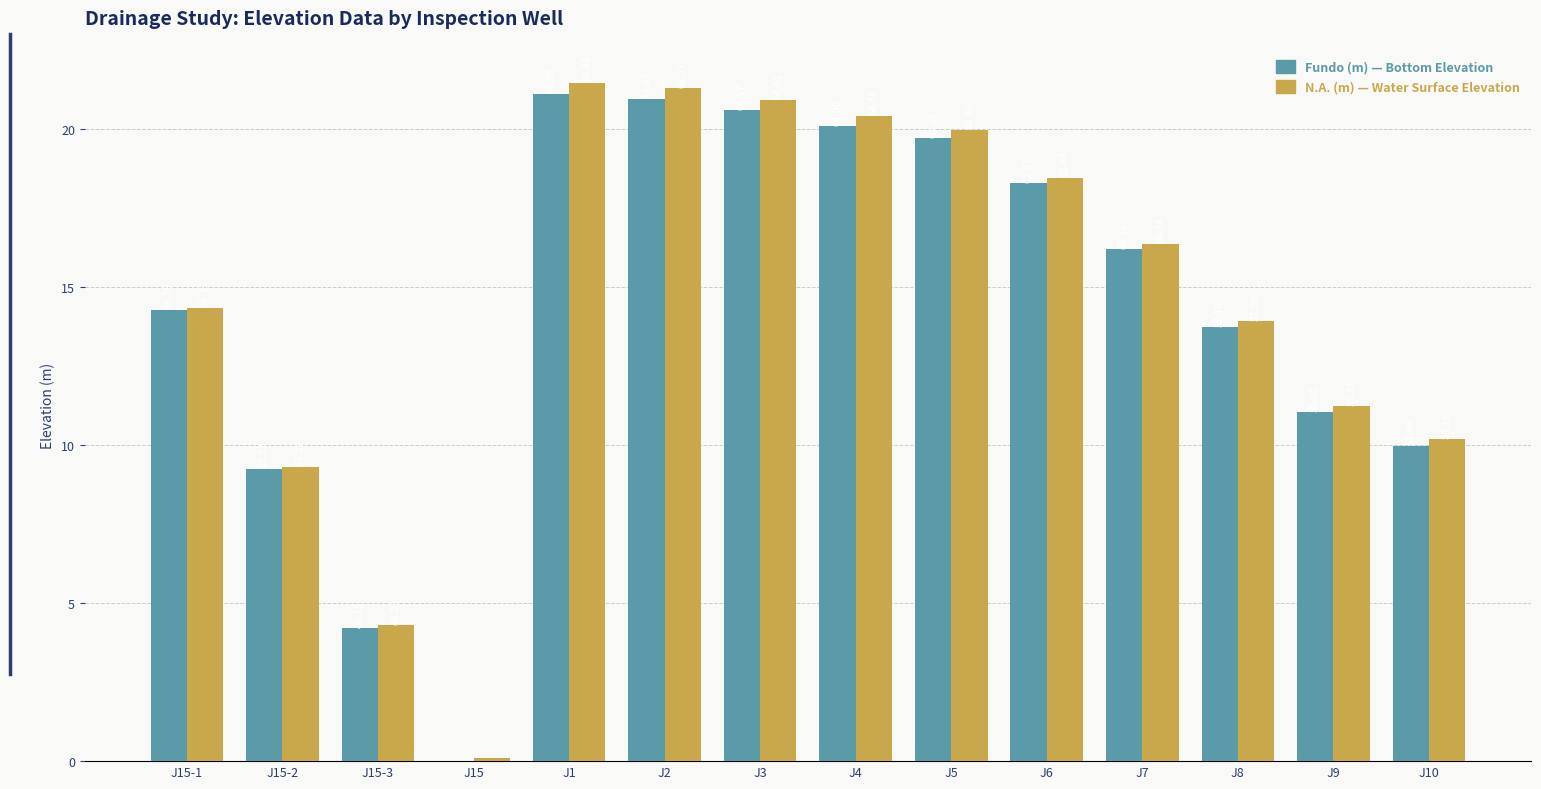

Does the chart contain stacked bars?

No